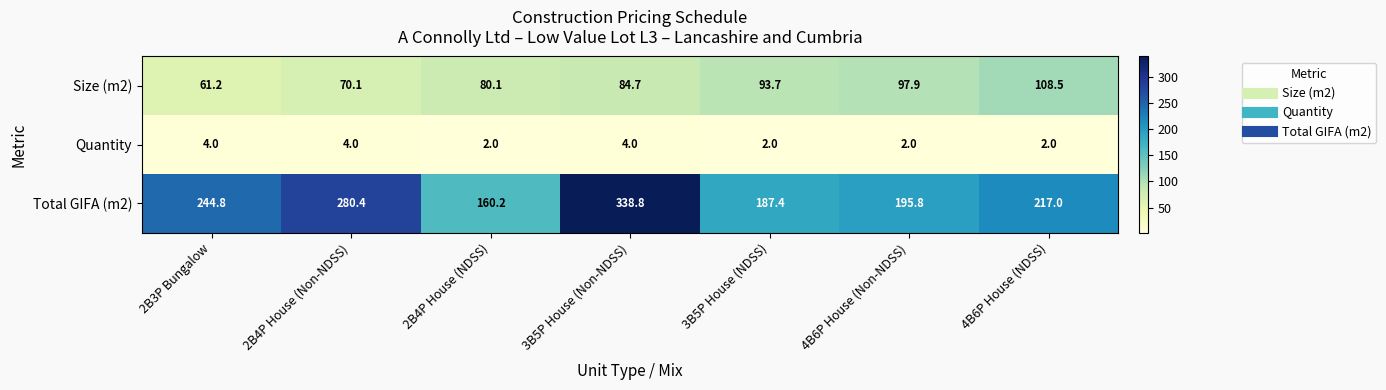

At which category is the sum across all series the highest?

3B5P House (Non-NDSS)